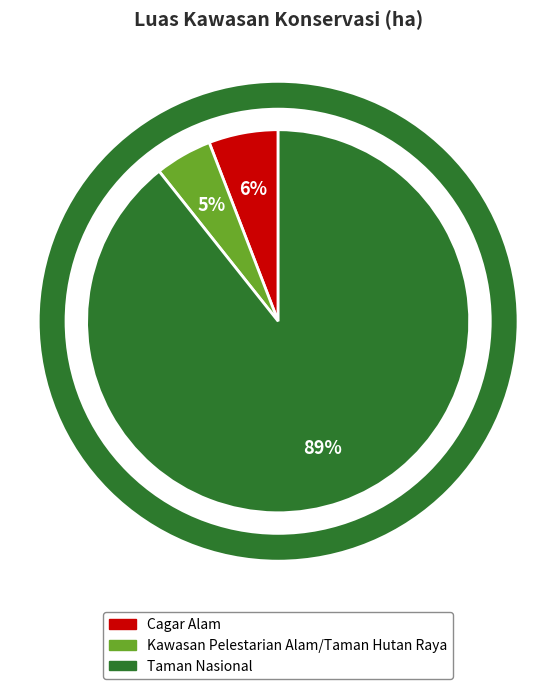

To the nearest percent, what is the average slice percentage?

33%